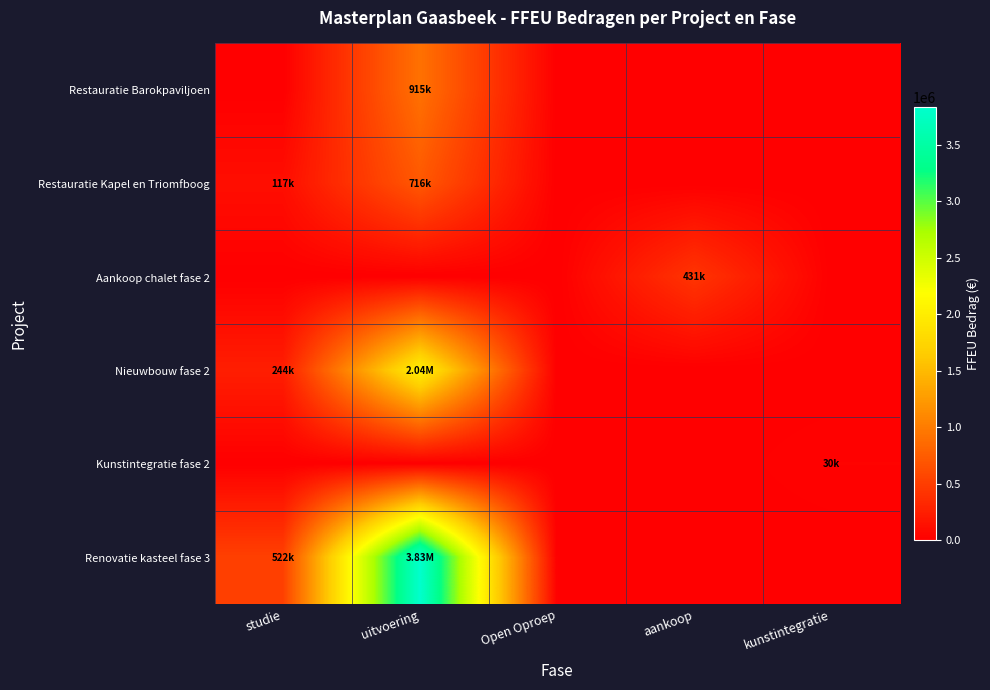

Count the number of data series in this chart.

6